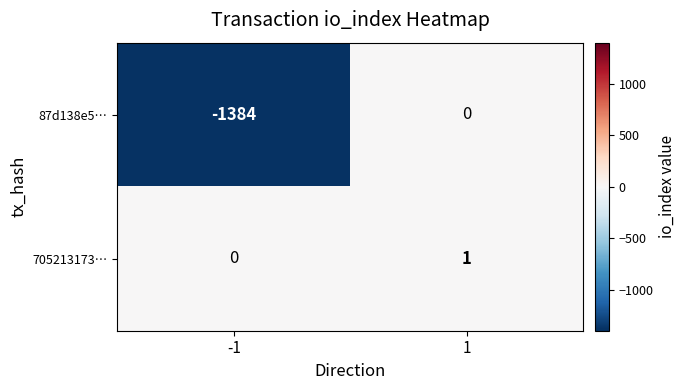

Which series changed the most between -1 and 1?

87d138e5…